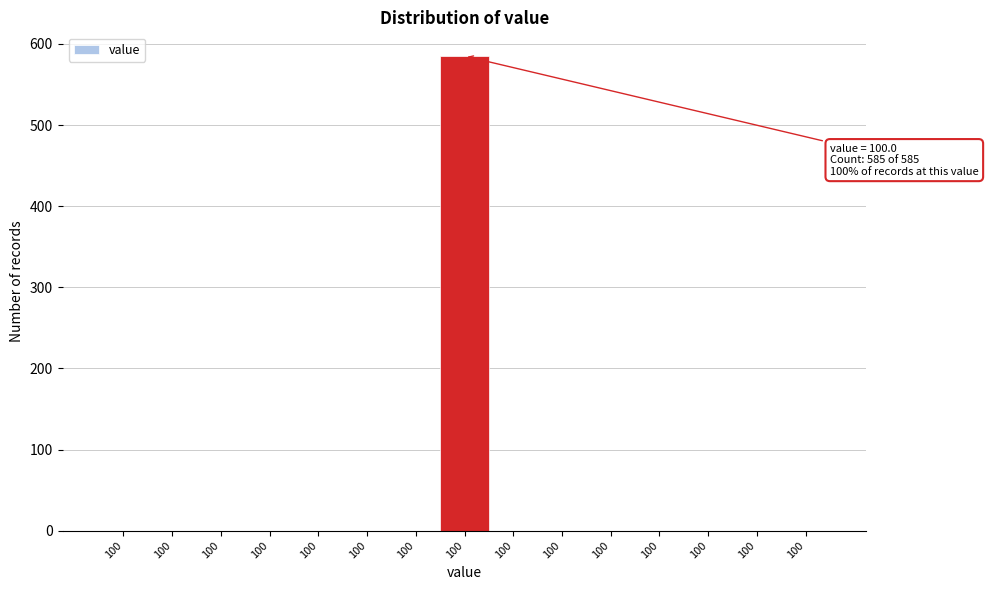

Are the bars horizontal?

No